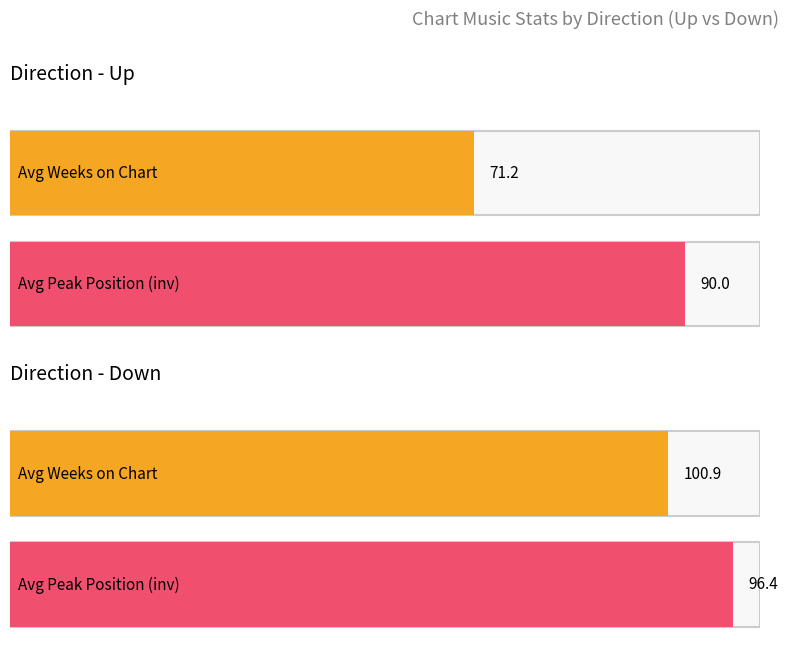

Rank the series by their maximum value, from highest to lowest.

Average Weeks on Chart, Average Peak Position